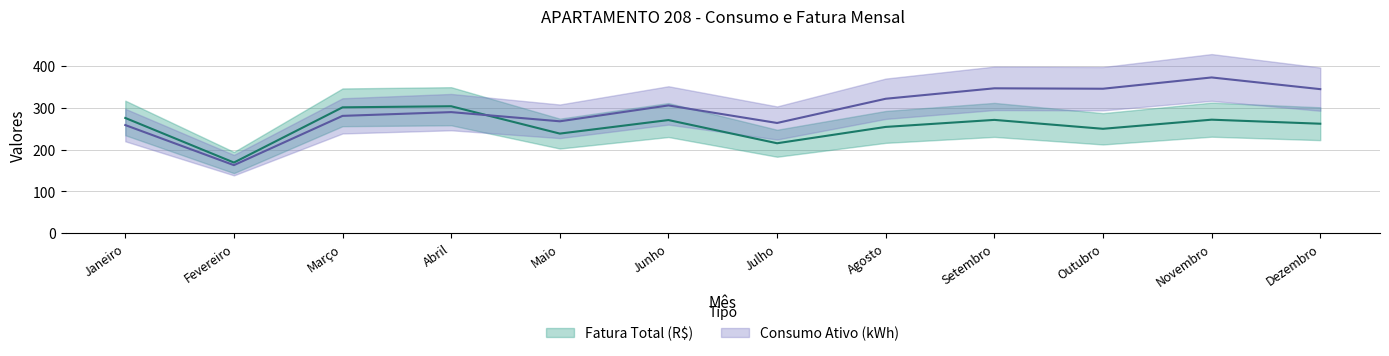

What are all the series names shown in the legend?

Fatura Total (R$), Consumo Ativo (kWh)